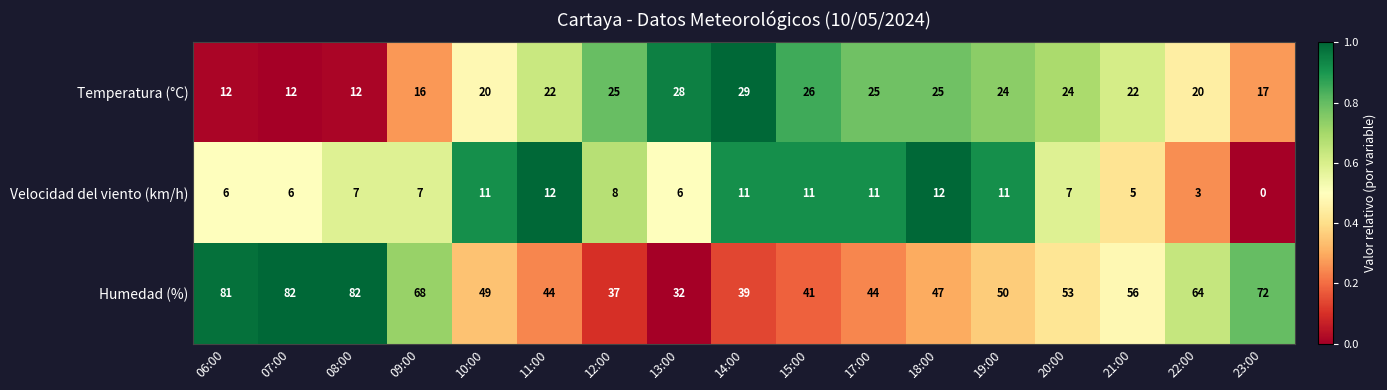

How many positive values does the Velocidad del viento (km/h) series have?

16